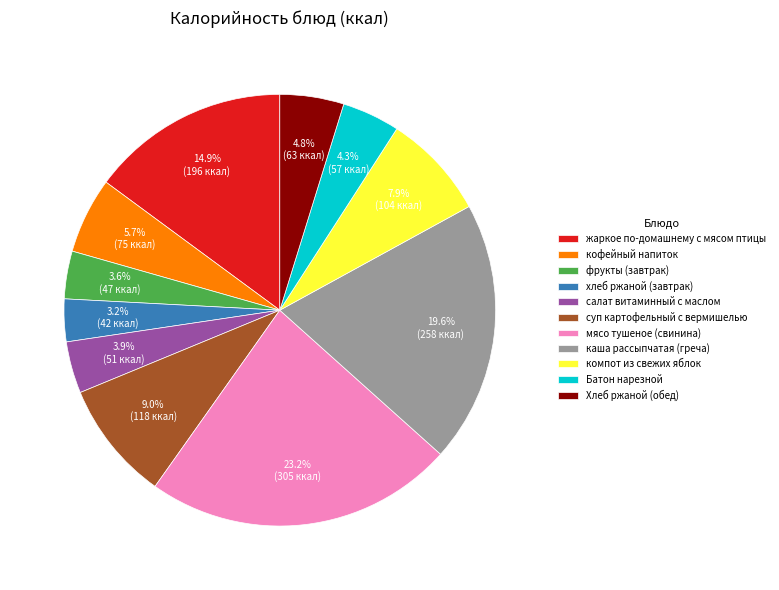

Is Хлеб ржаной (обед) the majority of the pie?

No